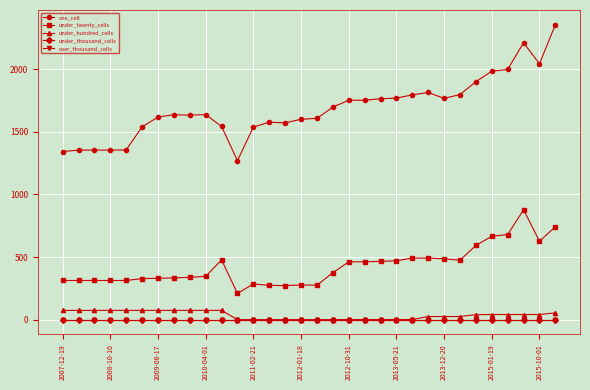

At which label is under_twenty_cells closest to 544?

26